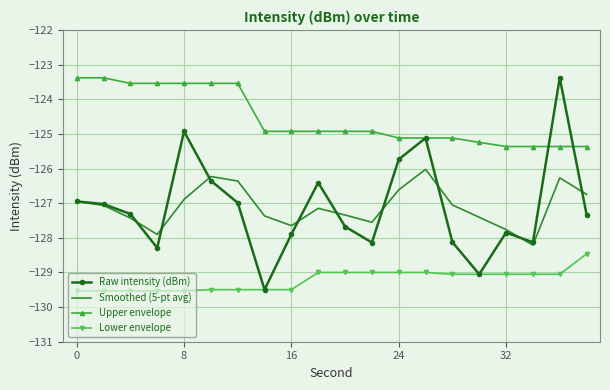

Which series has the widest spread of values?

Raw intensity (dBm)